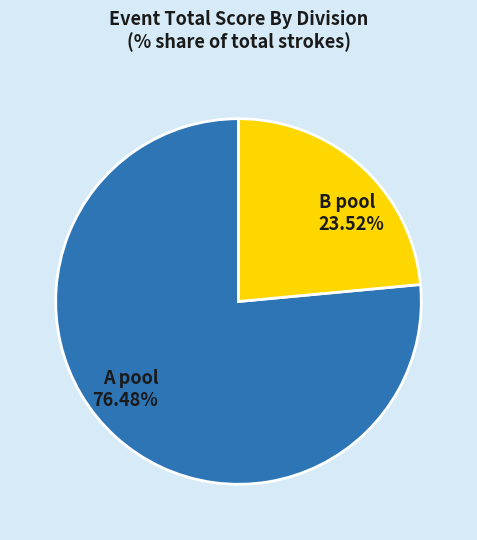

To the nearest percent, what is the average slice percentage?

50%